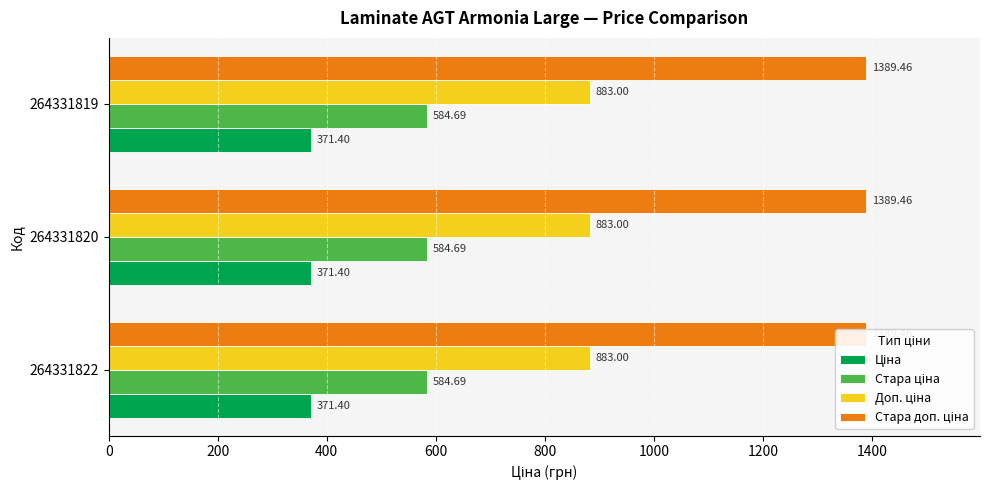

Which category has the lowest value in the Доп. ціна series?

264331822